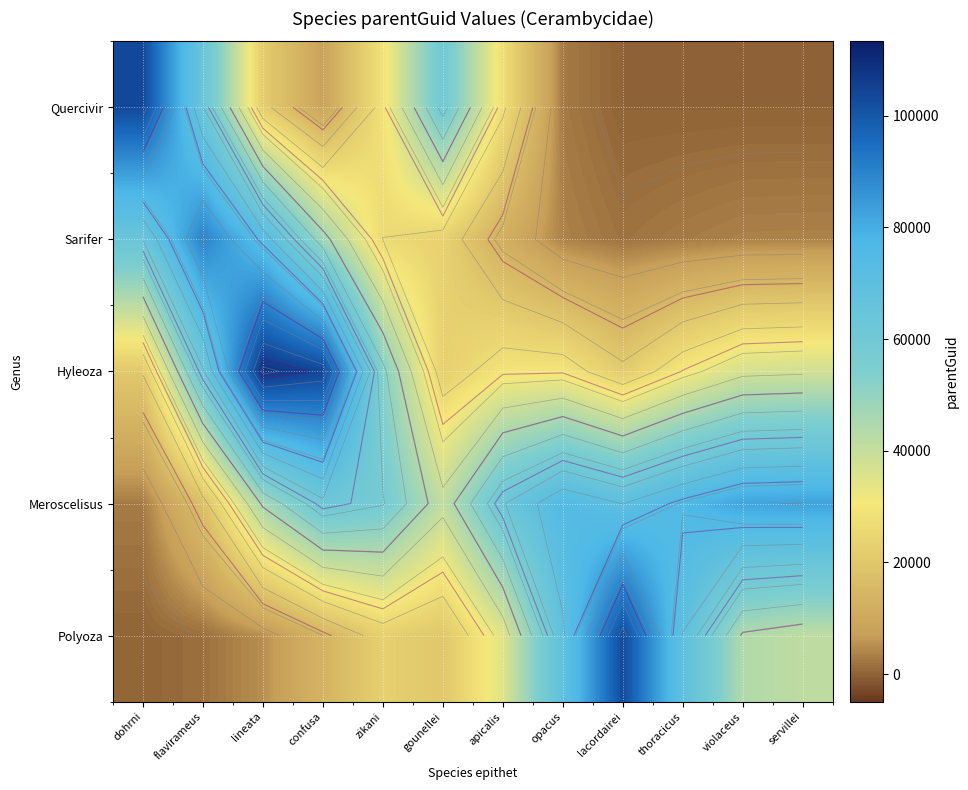

What is the total value across all series at lineata?

254928.6